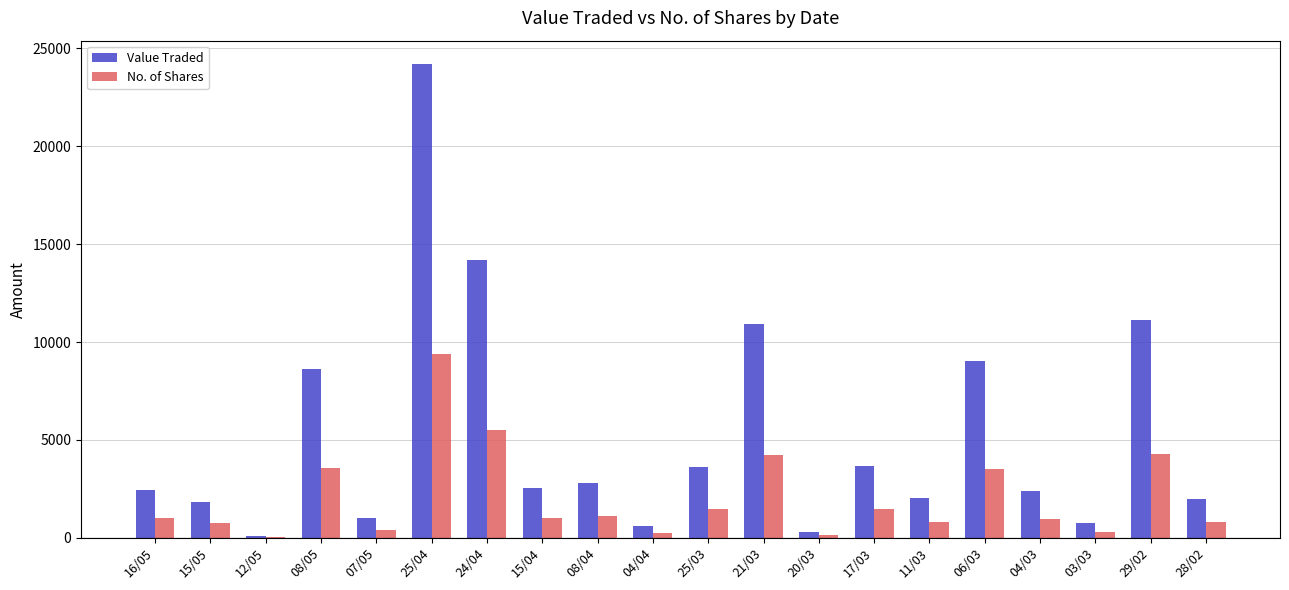

The Value Traded series shows 9043 at 06/03. True or false?

True